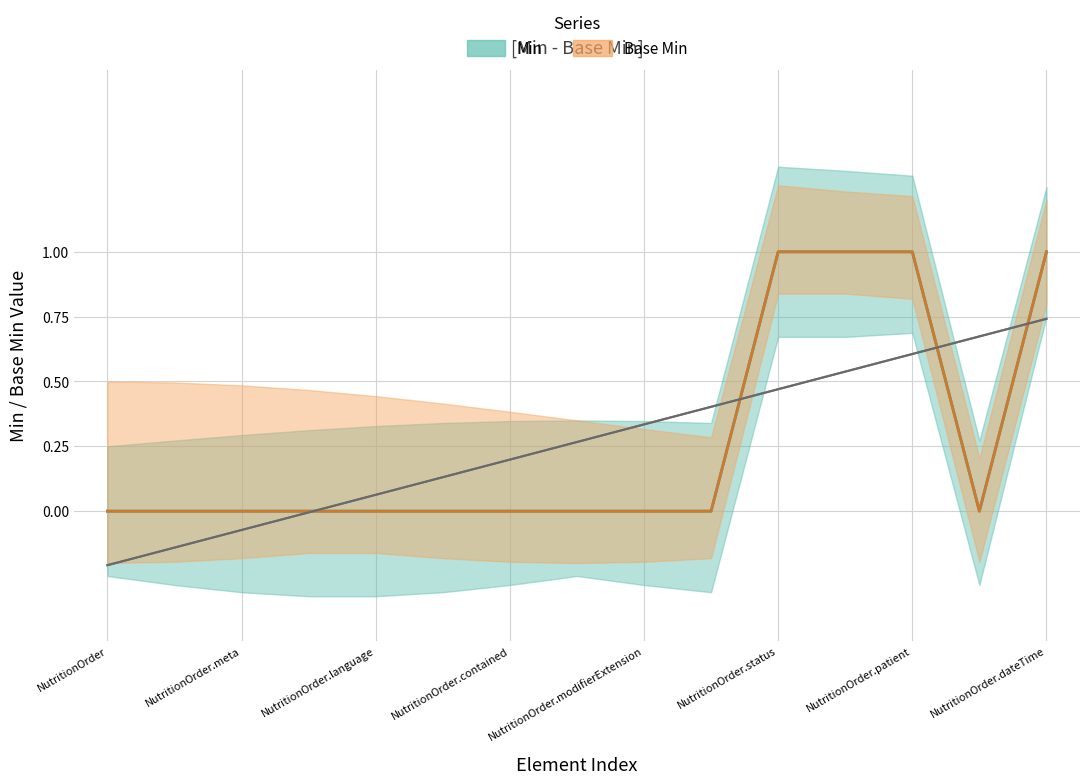

True or false: base_min and x_min cross at least once.

False